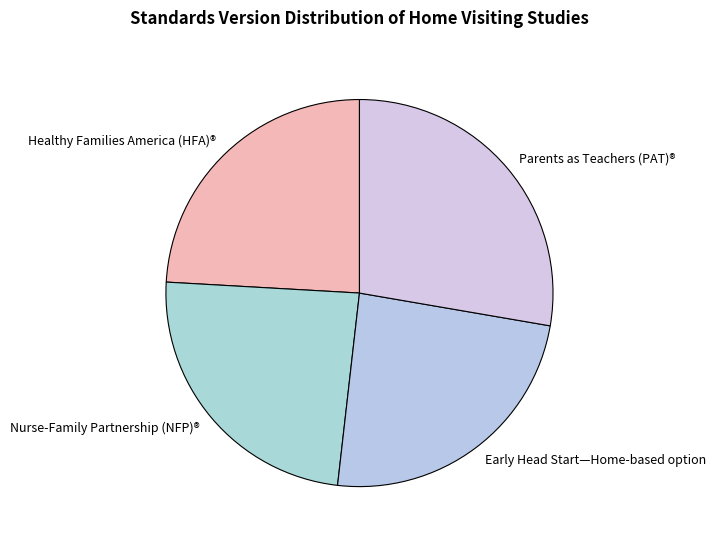

Does Early Head Start—Home-based option represent more than half of the total?

No